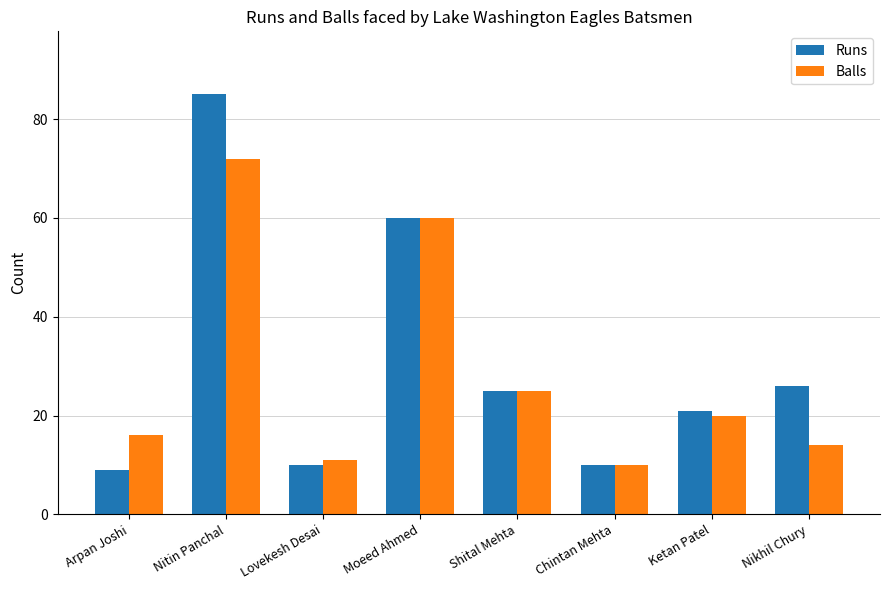

What position from the right is Chintan Mehta?

3